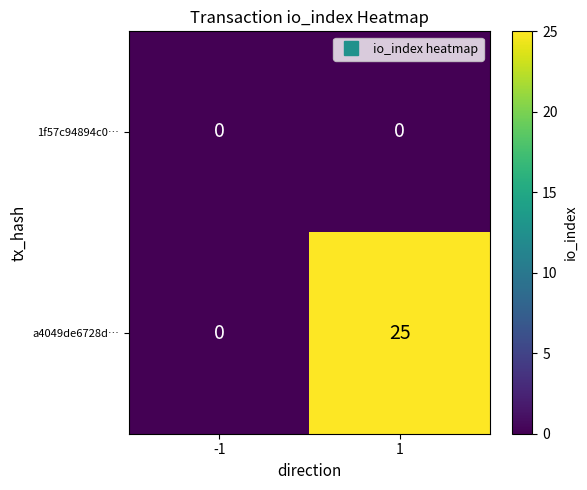

Reading left to right, transcribe all the data shown in this chart.

1f57c94894c0…: -1=0	1=0
a4049de6728d…: -1=0	1=25